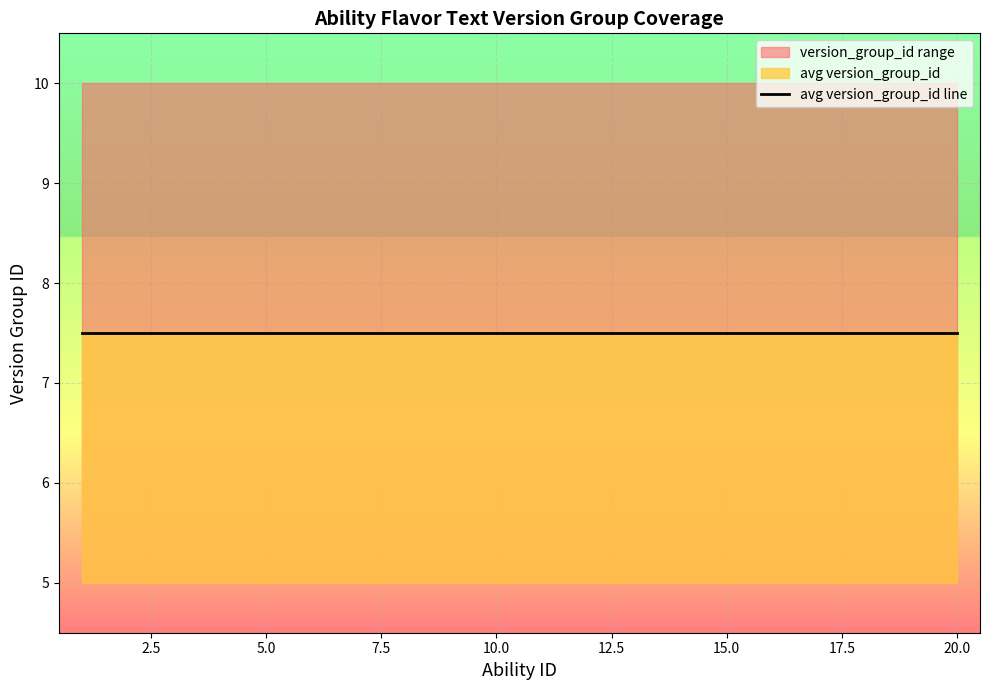

What is the value of the avg_version_group point at the 10th from the left?

7.5